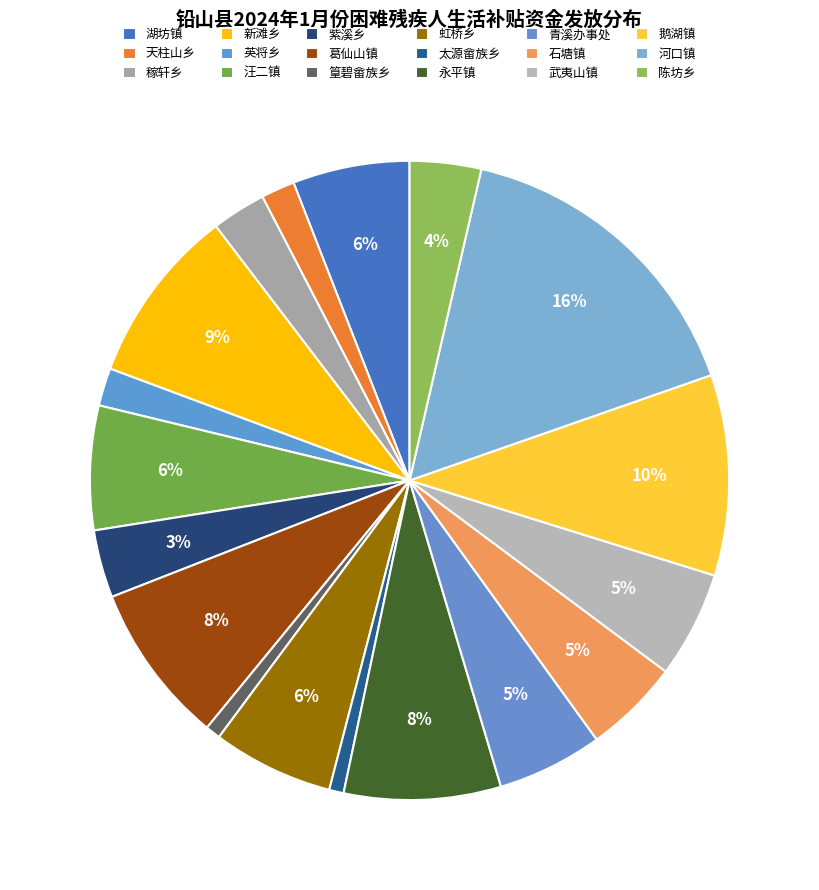

Count the number of slices in the pie.

18